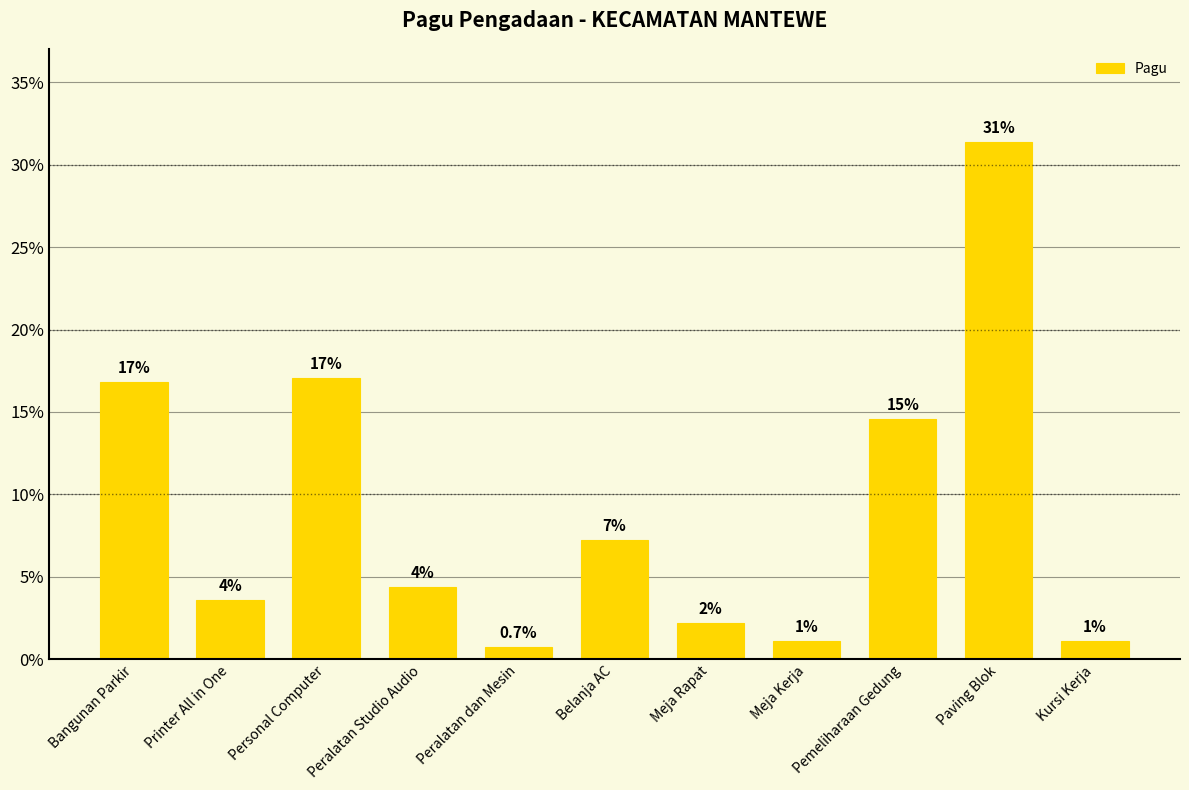

How many bars are there in total?

11